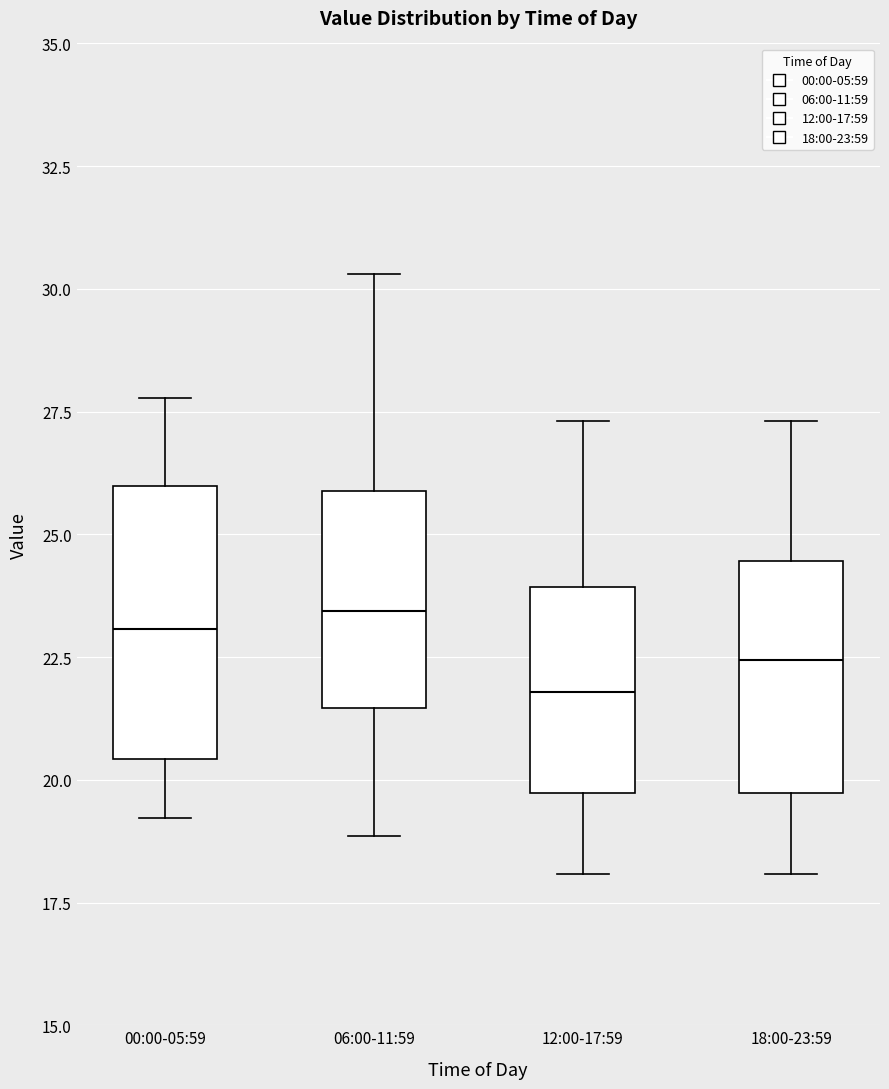

Which box has the lowest median line?

12:00-17:59